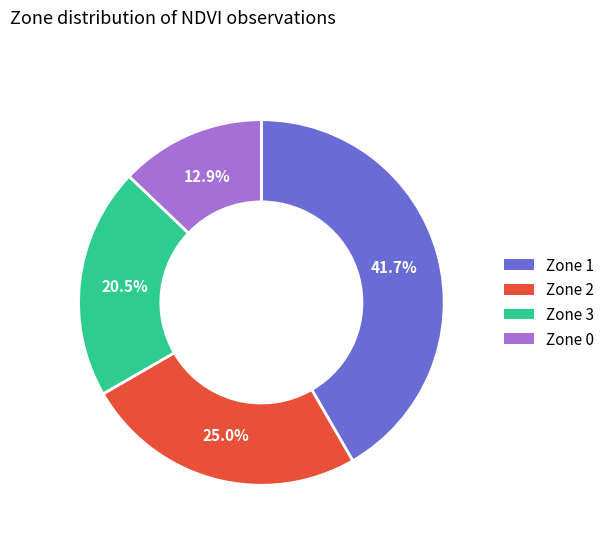

Is there a majority slice in this chart?

No